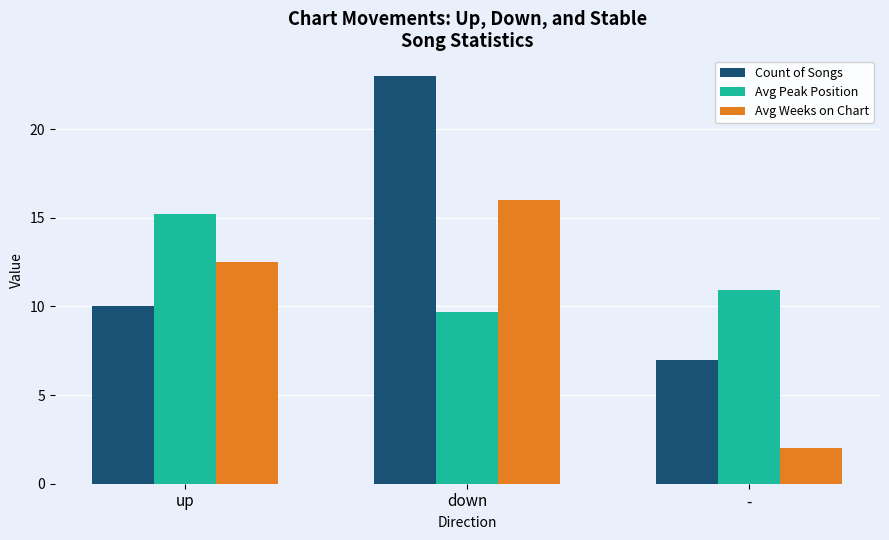

What is the average value of the Avg Peak Position series?

11.9